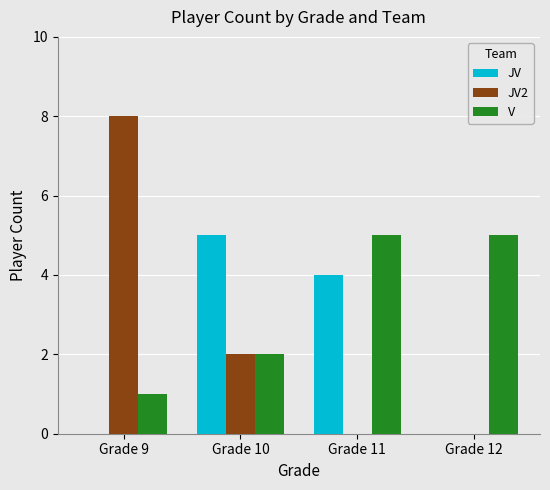

What is the greatest value displayed?

8